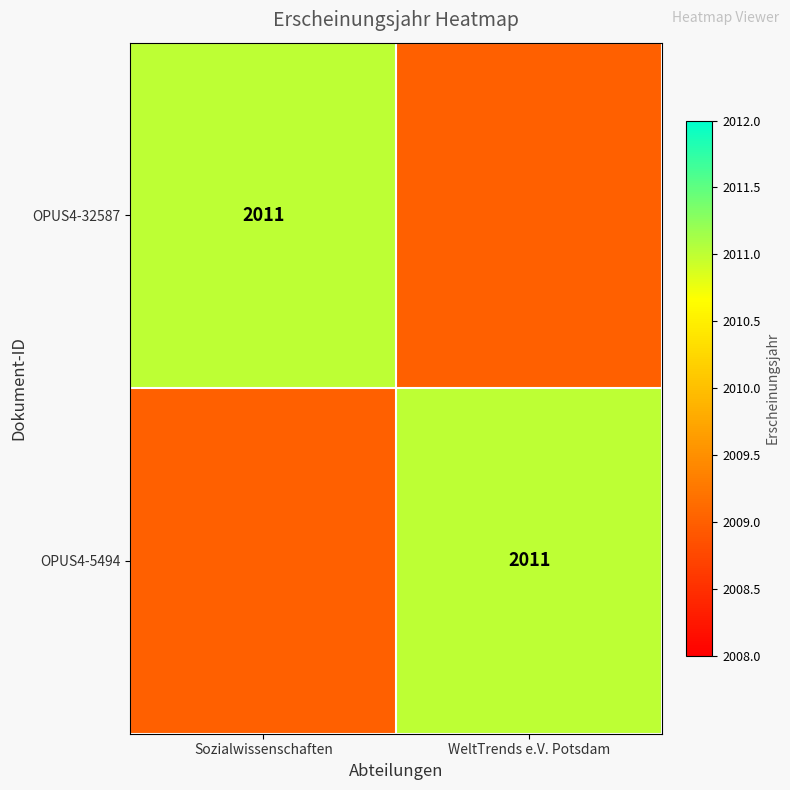

What is the total value across all series at WeltTrends e.V. Potsdam?

4020